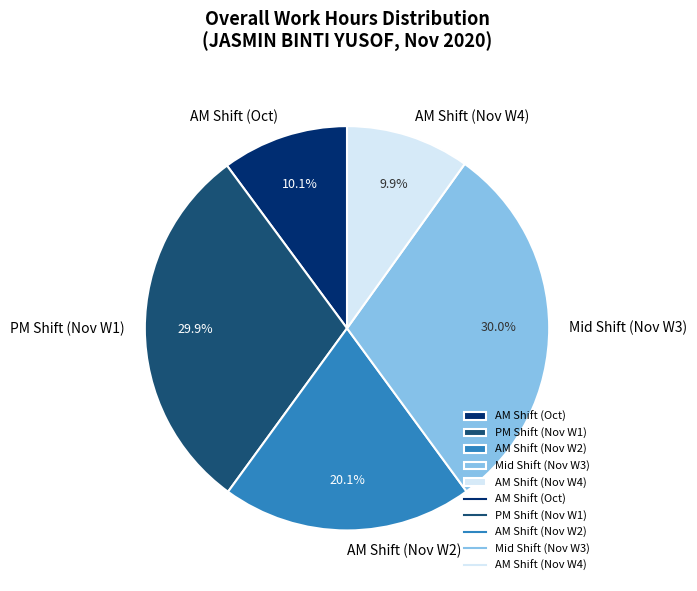

Does AM Shift (Oct) account for over 50% of the chart?

No